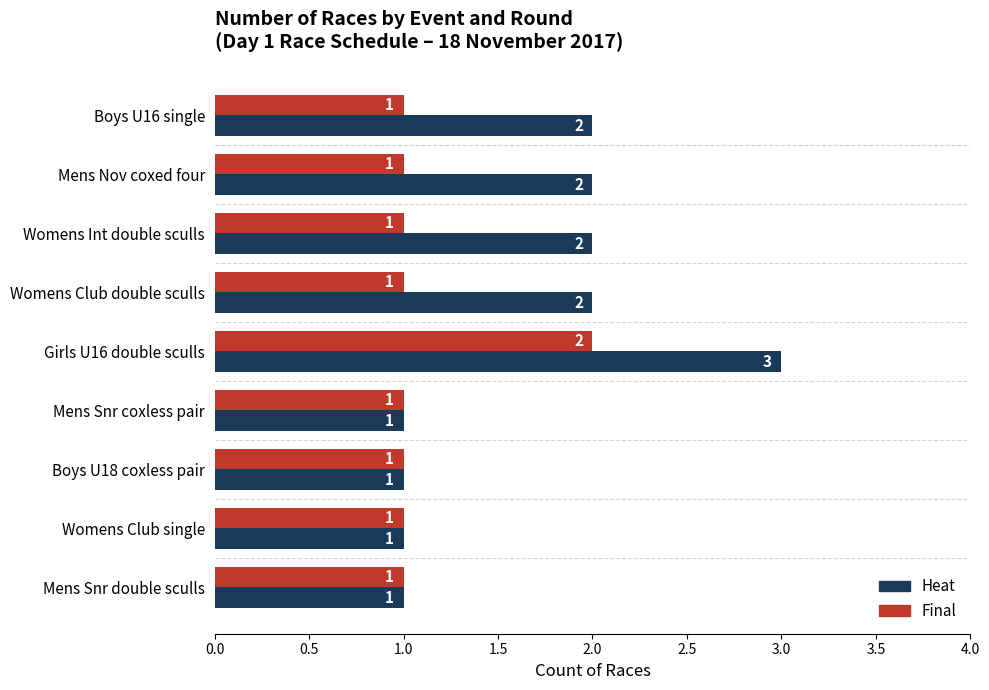

At which category is the sum across all series the highest?

Girls U16 double sculls